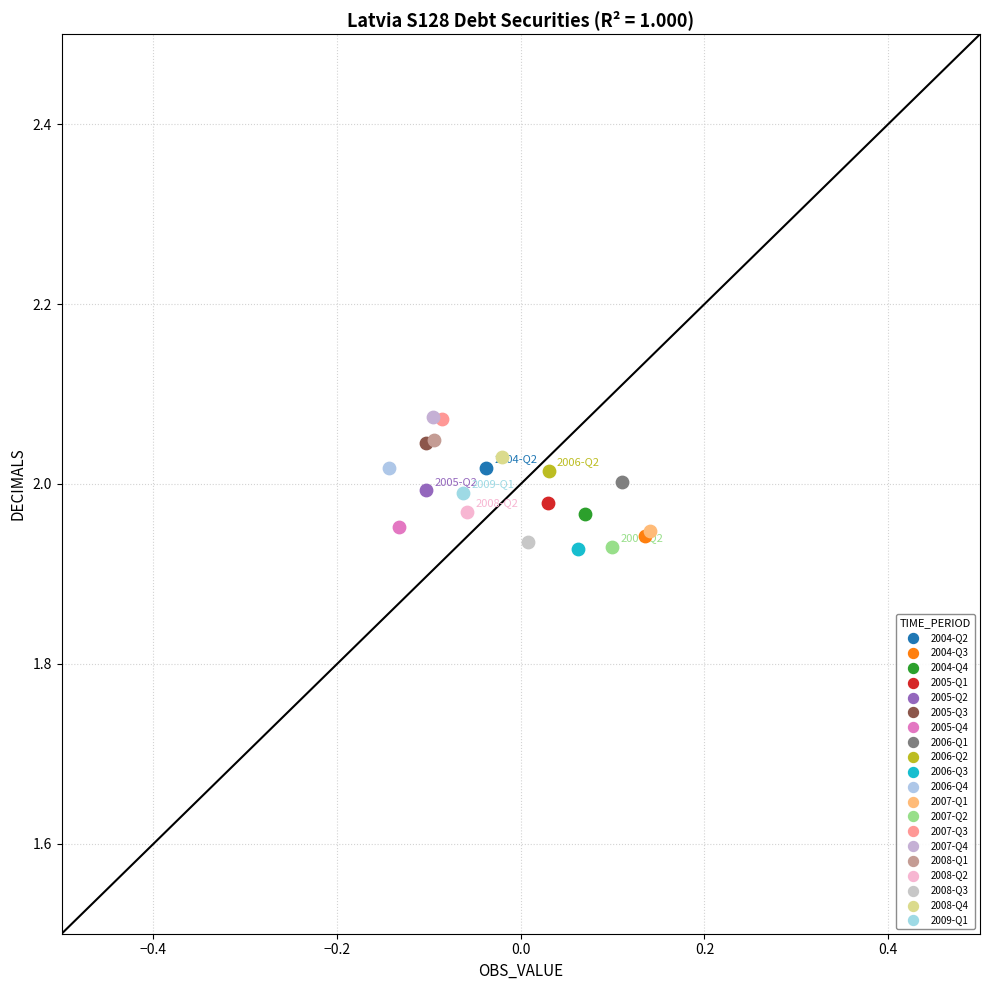

What are all the series names shown in the legend?

2004-Q2, 2004-Q3, 2004-Q4, 2005-Q1, 2005-Q2, 2005-Q3, 2005-Q4, 2006-Q1, 2006-Q2, 2006-Q3, 2006-Q4, 2007-Q1, 2007-Q2, 2007-Q3, 2007-Q4, 2008-Q1, 2008-Q2, 2008-Q3, 2008-Q4, 2009-Q1